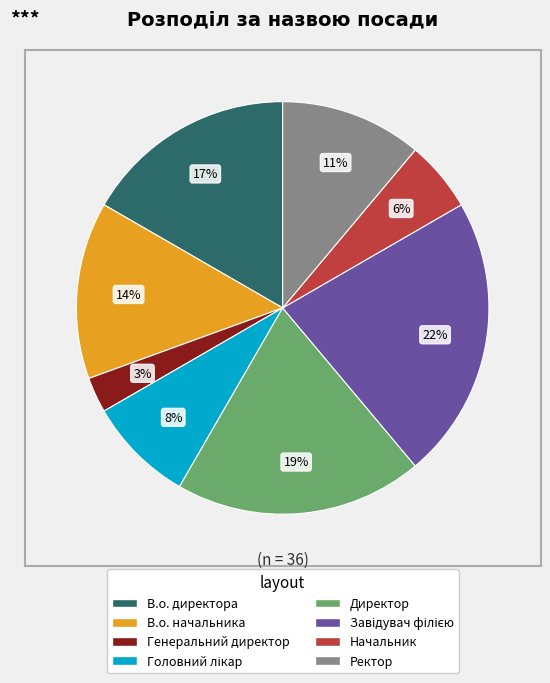

Is the sum of Генеральний директор and В.о. директора greater than half?

No